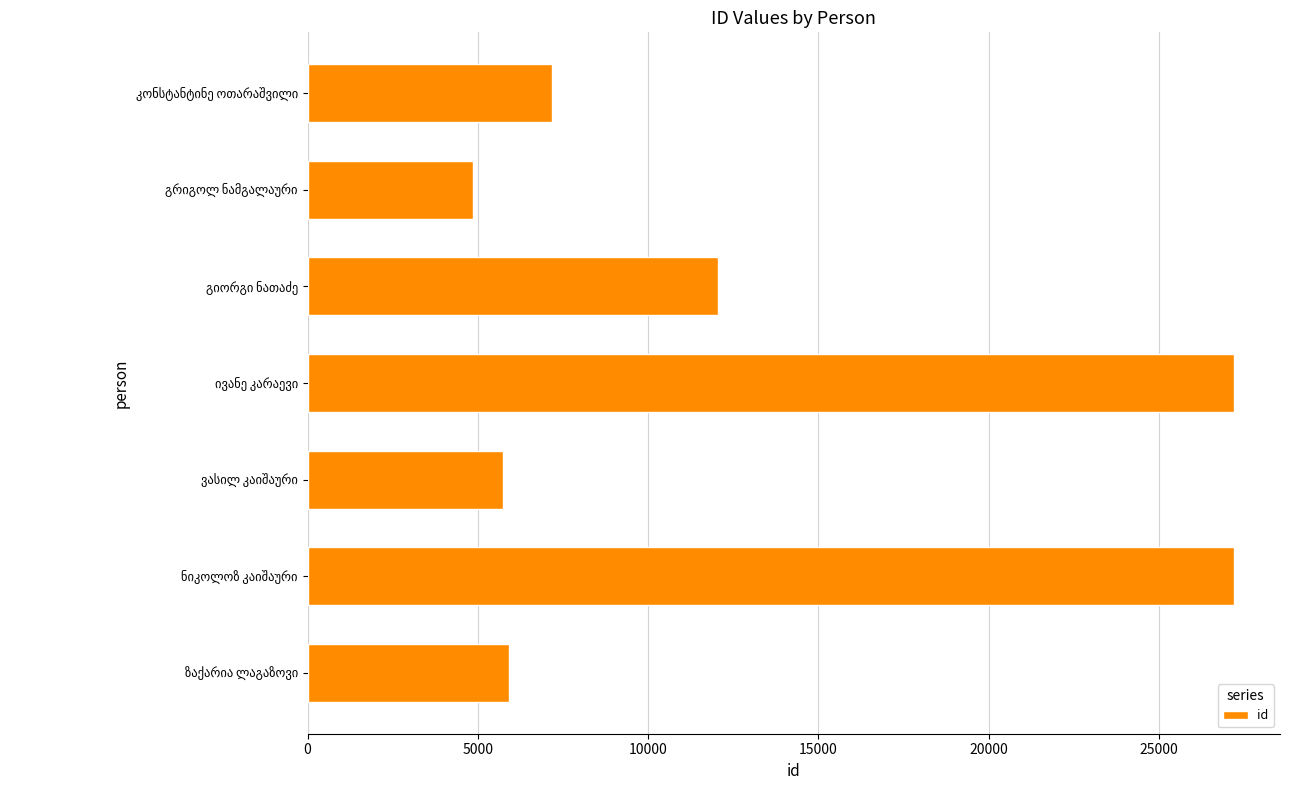

What is the sum of all values?

90102